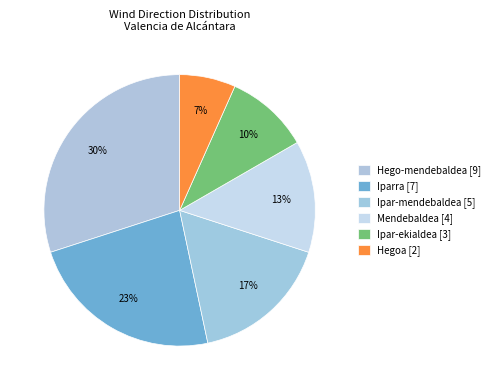

Which slice is the largest?

Hego-mendebaldea